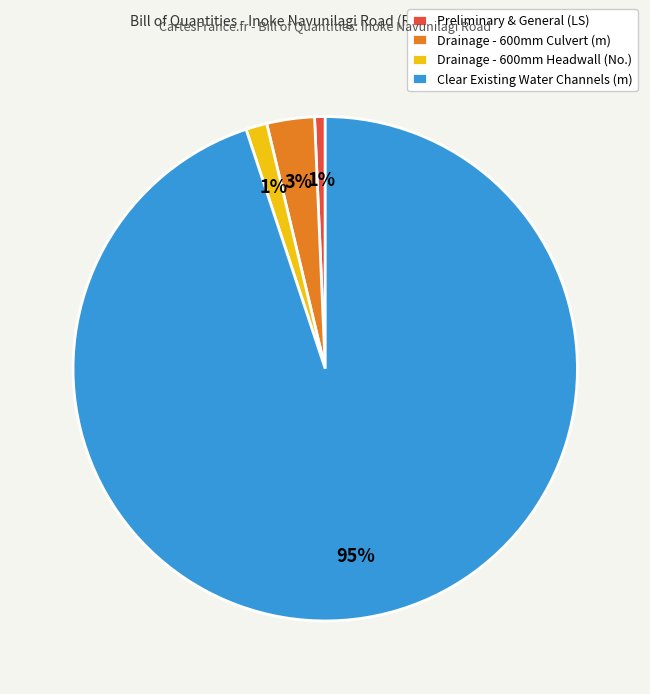

To the nearest percent, what portion does Clear Existing Water Channels (m) represent?

95%